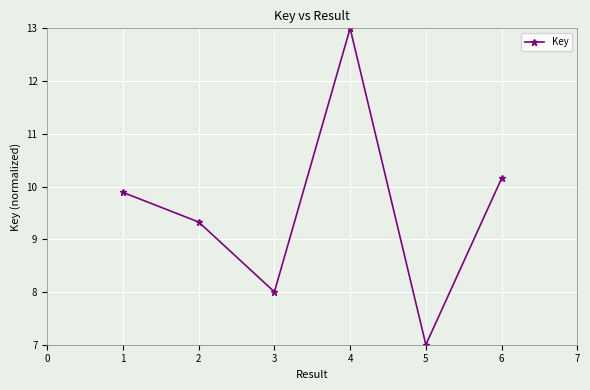

How many values are below 9?

2